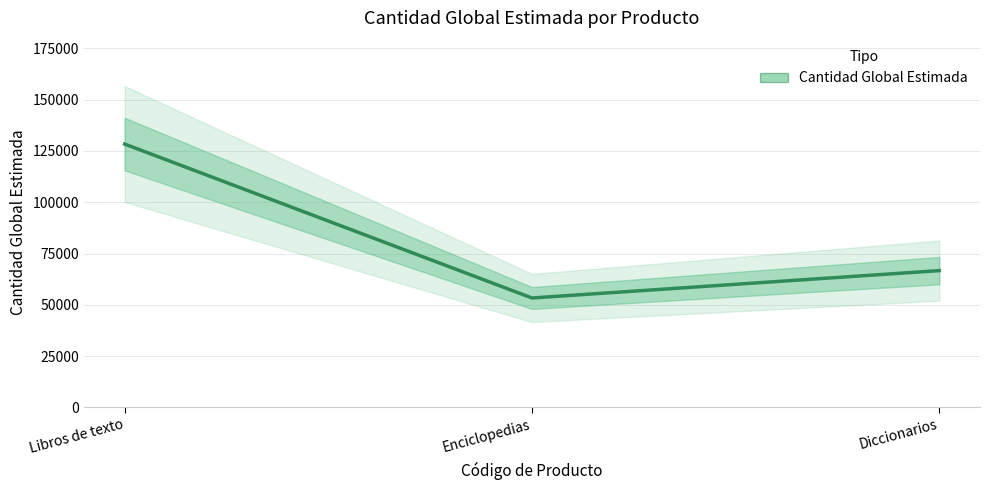

Which category has the lowest value across all series?

Enciclopedias